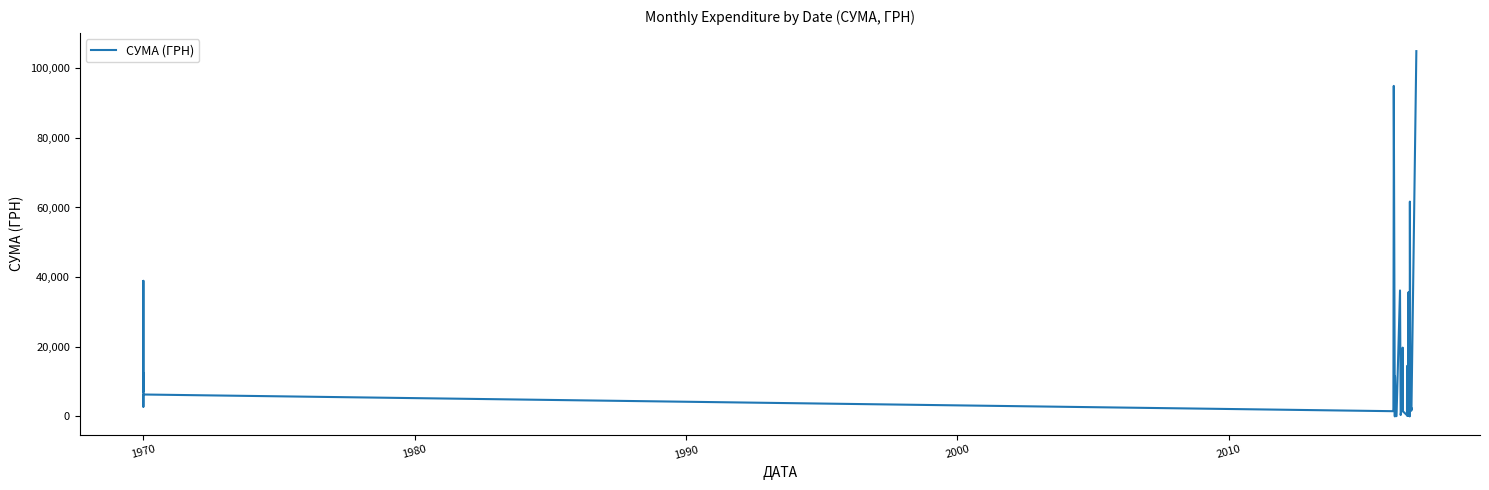

What is the greatest value displayed?

104899.0